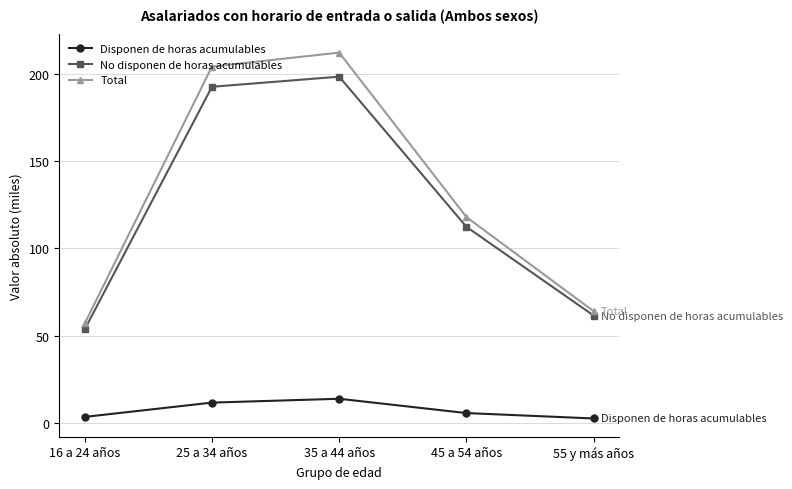

Where is the first local maximum for Total?

35 a 44 años